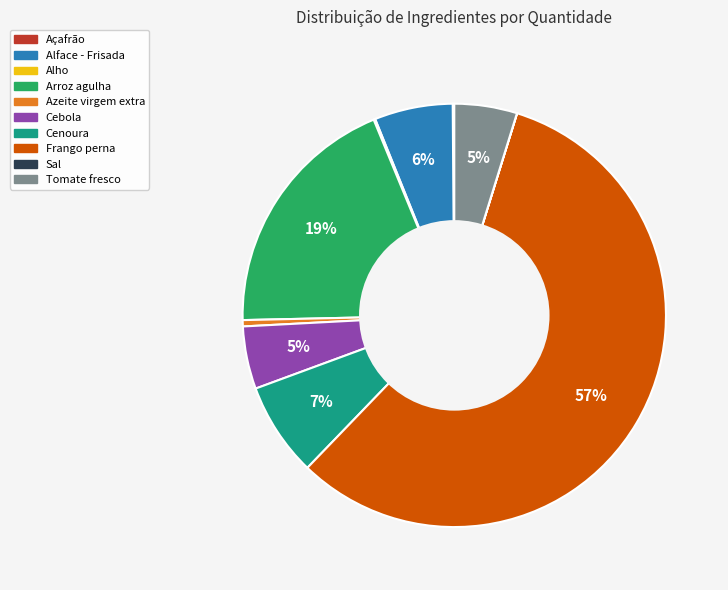

Combined, do Tomate fresco and Alface - Frisada account for over 50%?

No